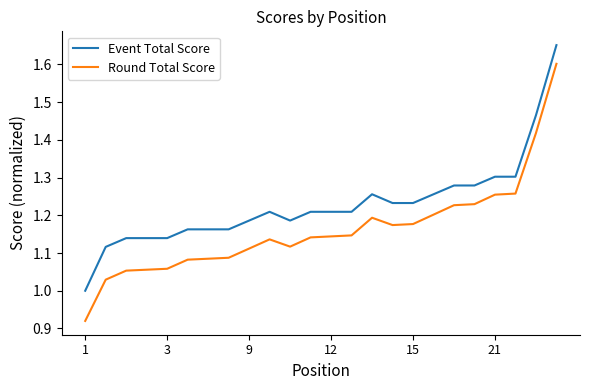

List the series in order of their peak value, lowest first.

Round Total Score, Event Total Score